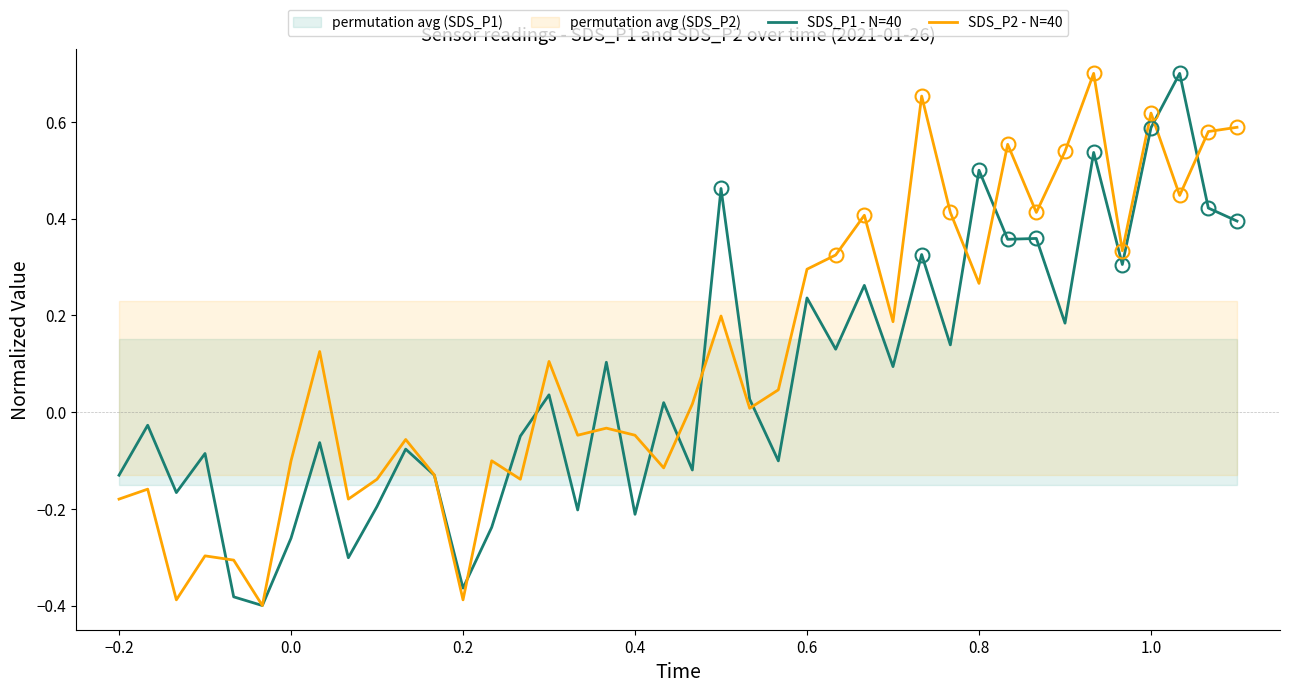

How many values in the SDS_P2 - N=40 series are below 0?

18